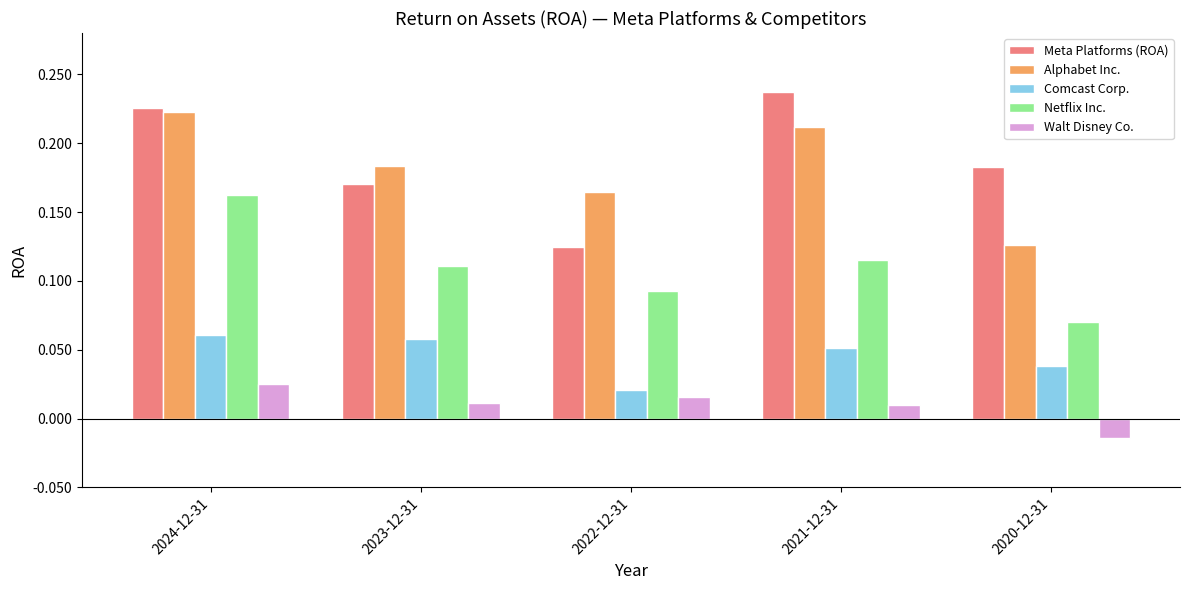

At which label does Walt Disney Co. reach its minimum?

2020-12-31